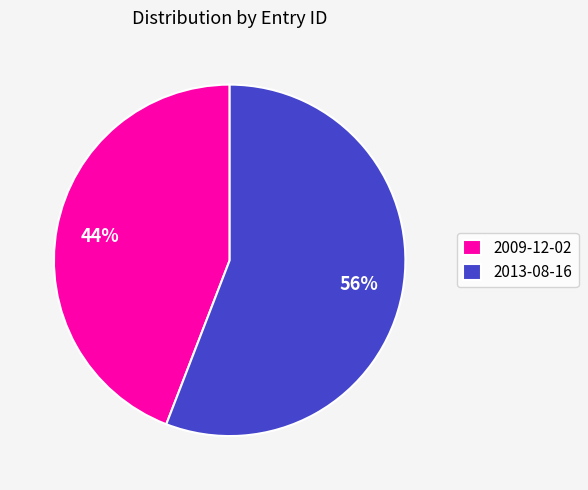

What is the largest slice in the pie chart?

2013-08-16